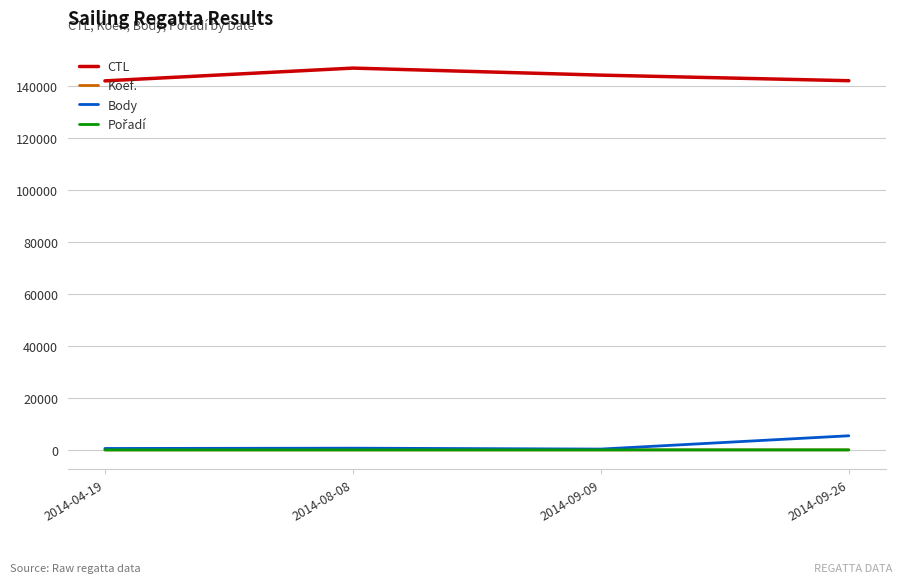

The value of Body at 2014-09-26 is 5443. True or false?

True